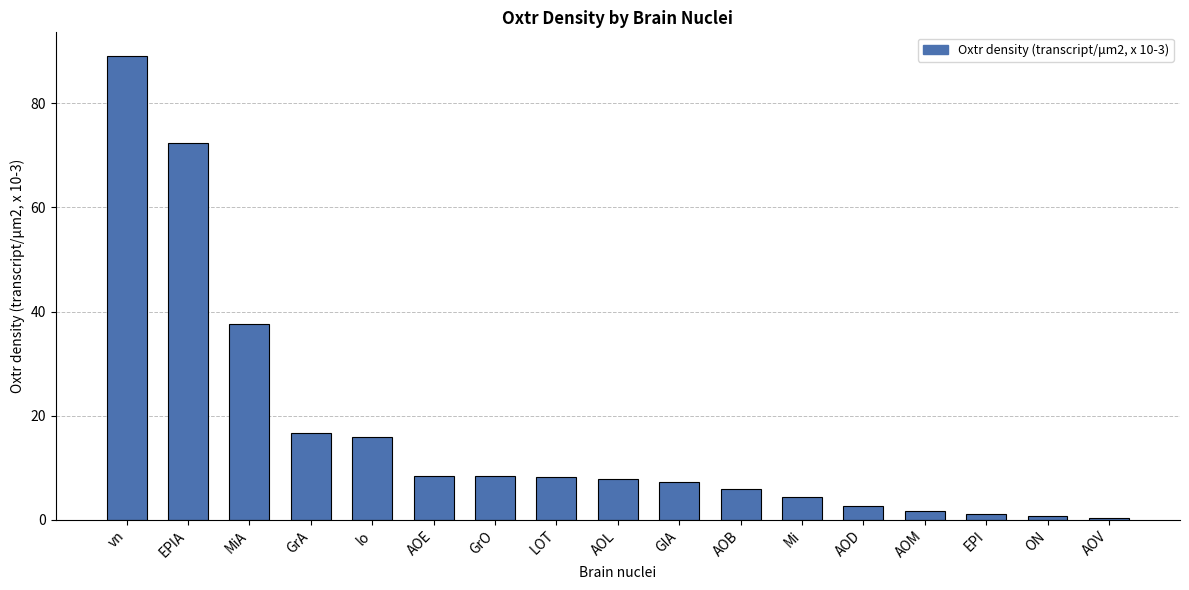

Which label corresponds to the largest value in the chart?

vn